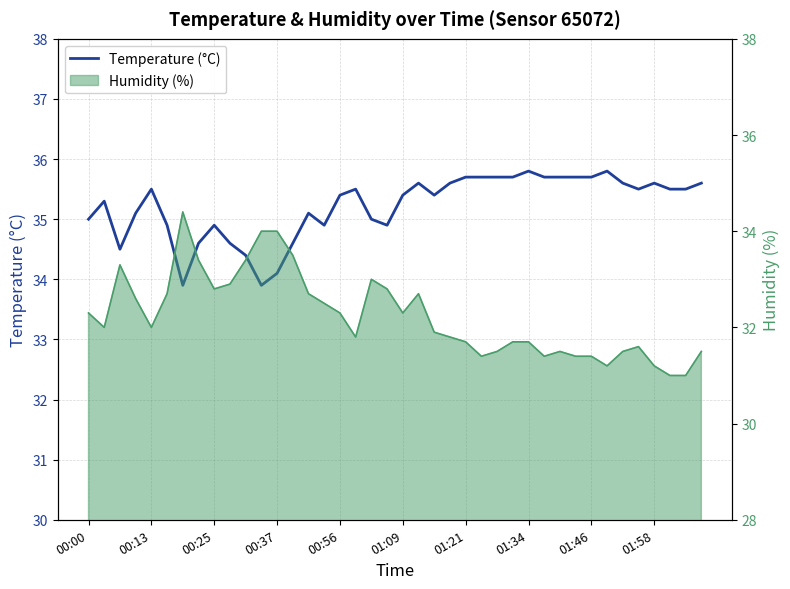

What is the average value?

35.2